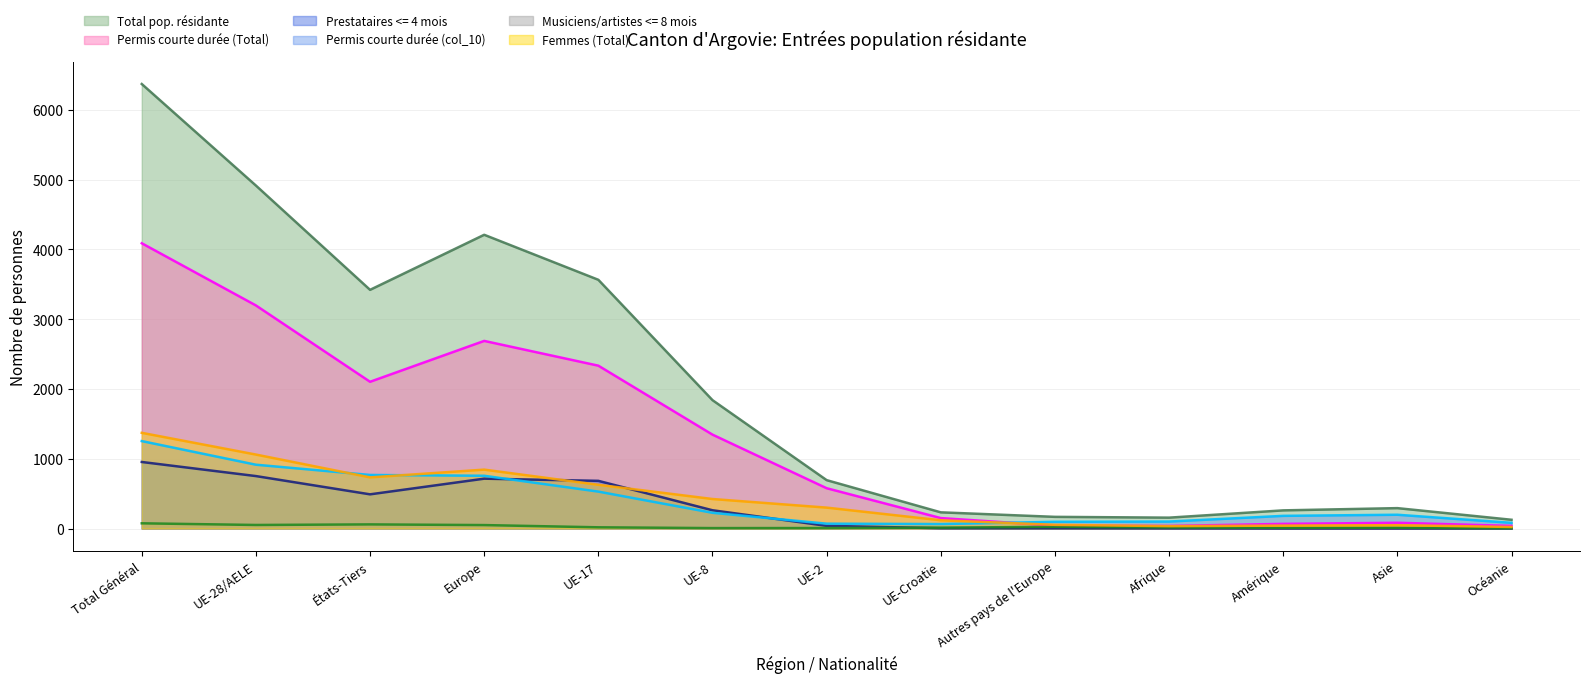

The value of Permis courte durée (Total) at Total Général is 2390. True or false?

False